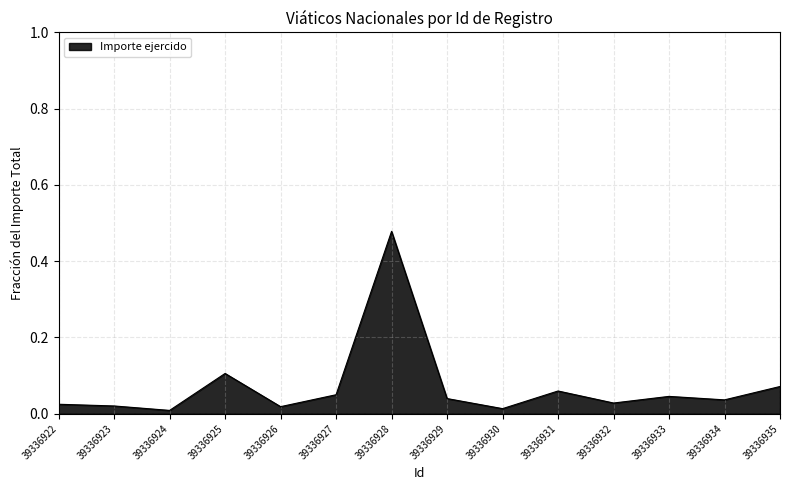

How many interior local valleys (lower than both neighbors) does the data have?

5